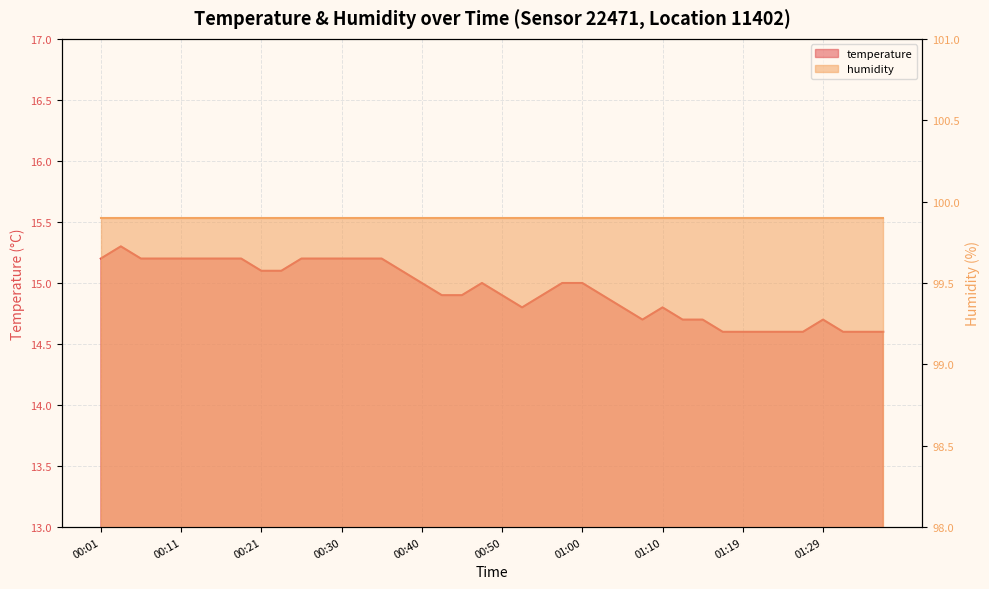

List the labels in order of value, smallest first.

01:17, 01:19, 01:22, 01:24, 01:27, 01:32, 01:34, 01:37, 01:07, 01:12, 01:14, 01:29, 00:52, 01:05, 01:10, 00:43, 00:45, 00:50, 00:55, 01:02, 00:40, 00:48, 00:57, 01:00, 00:21, 00:23, 00:38, 00:01, 00:06, 00:09, 00:11, 00:13, 00:16, 00:18, 00:26, 00:28, 00:30, 00:33, 00:35, 00:04